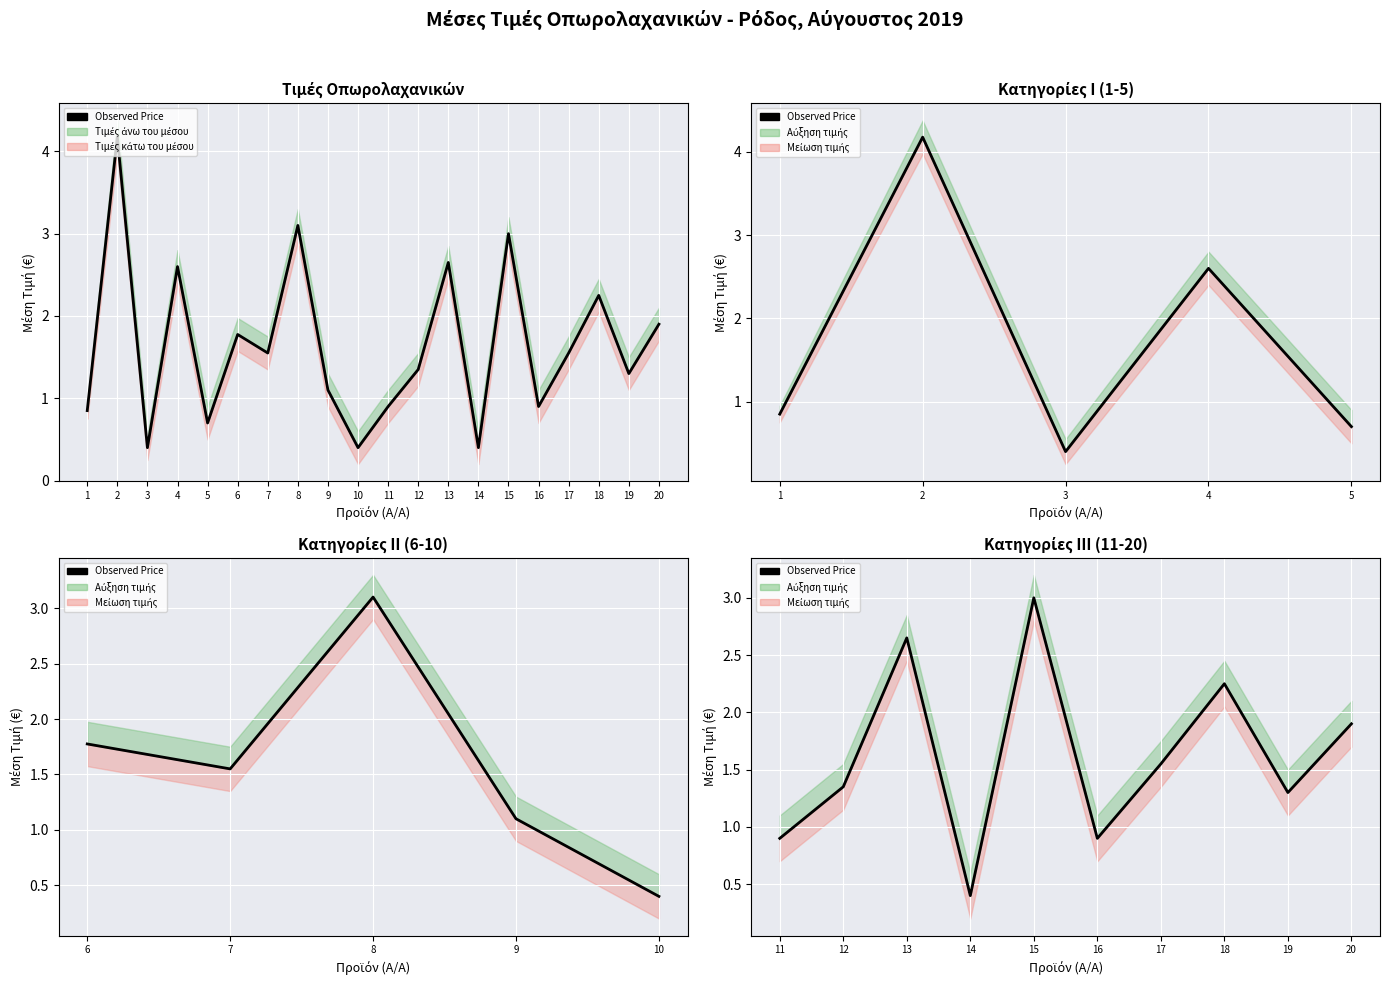

What is the value of the 6th point from the left?

0.9